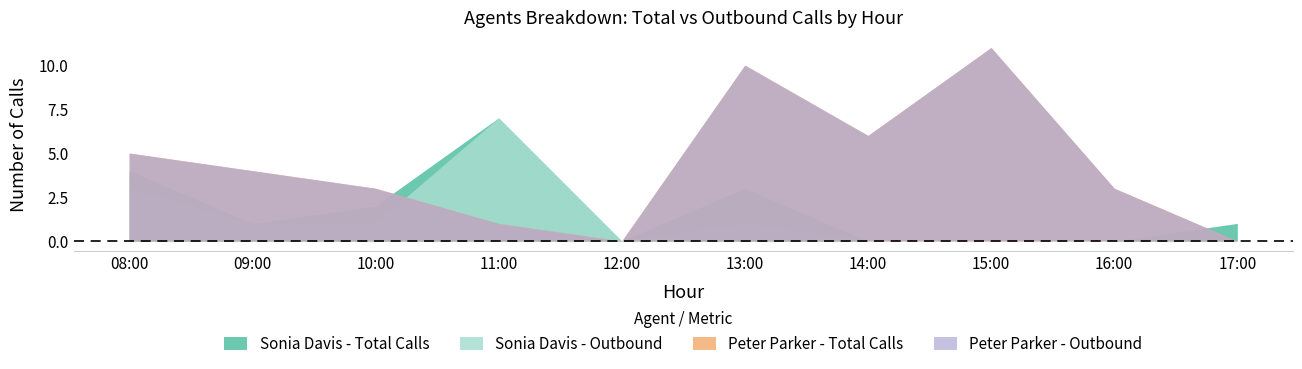

What are all the series names shown in the legend?

Sonia Davis - Total Calls, Sonia Davis - Outbound, Peter Parker - Total Calls, Peter Parker - Outbound